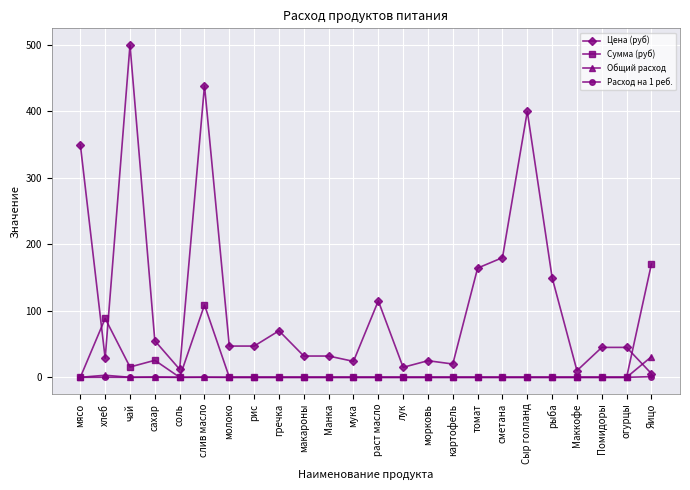

At which category is the sum across all series the highest?

слив масло